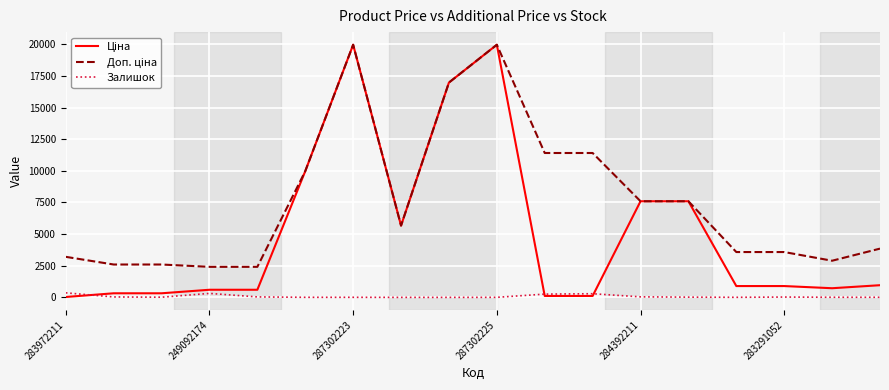

What is the greatest value displayed?

19964.2